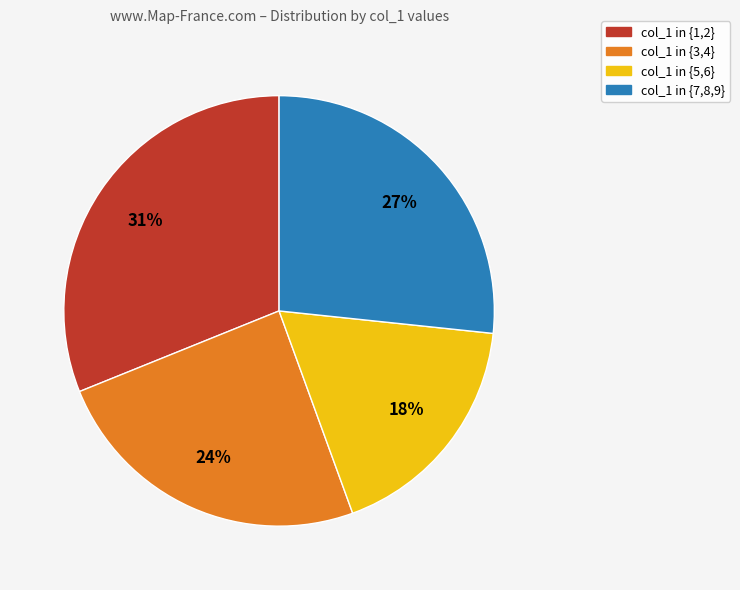

Combined, do col_1 in {5,6} and col_1 in {7,8,9} account for over 50%?

No